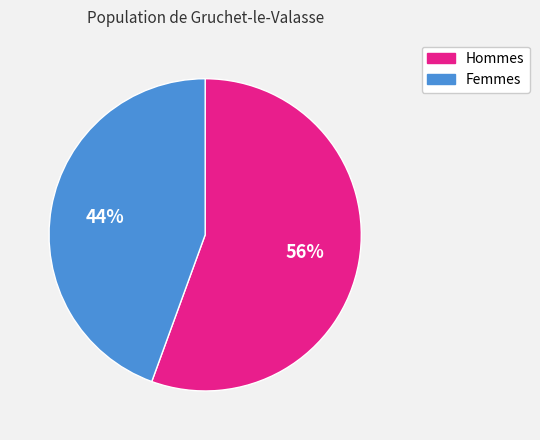

Combined, do Hommes and Femmes account for over 50%?

Yes